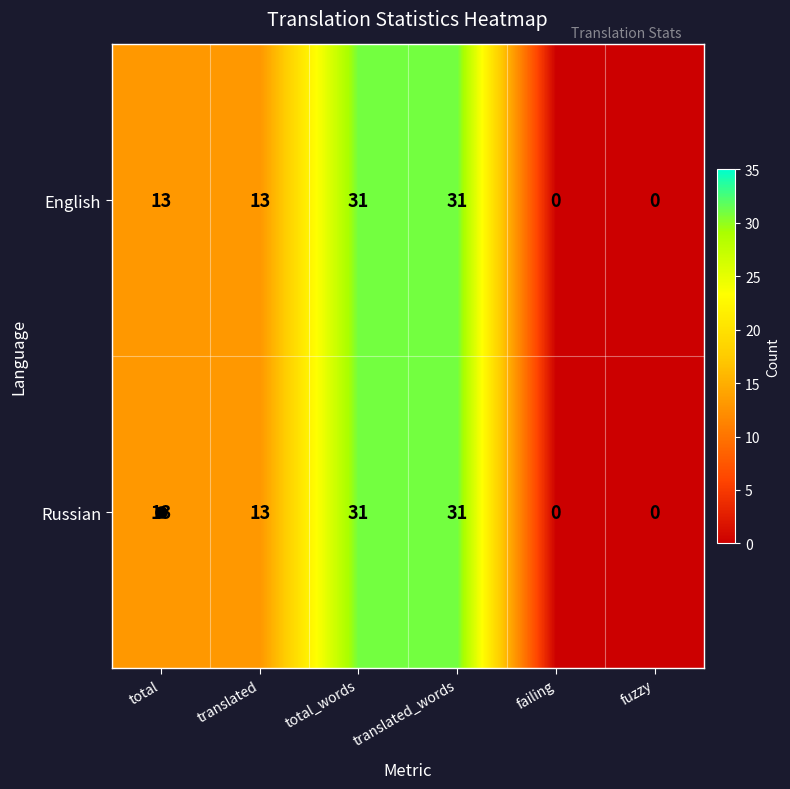

What is the approximate value of Russian at translated, to the nearest 10?

10